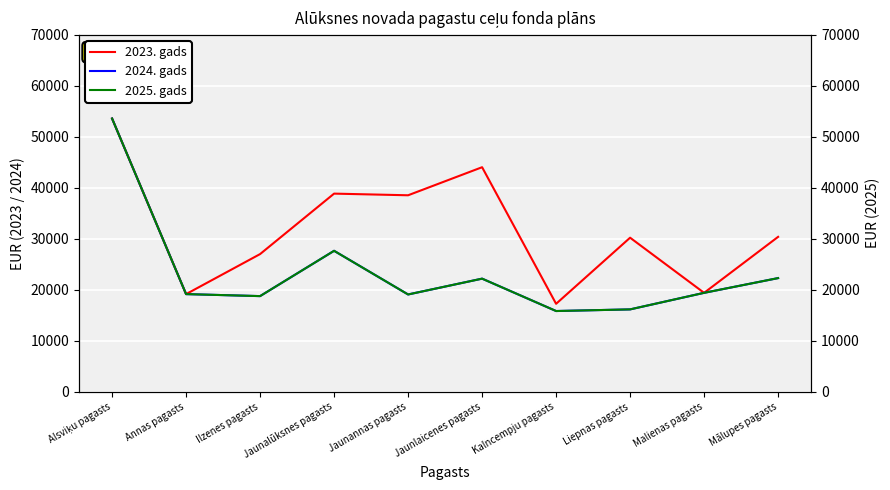

How many values in the 2023. gads series are below 30391?

5